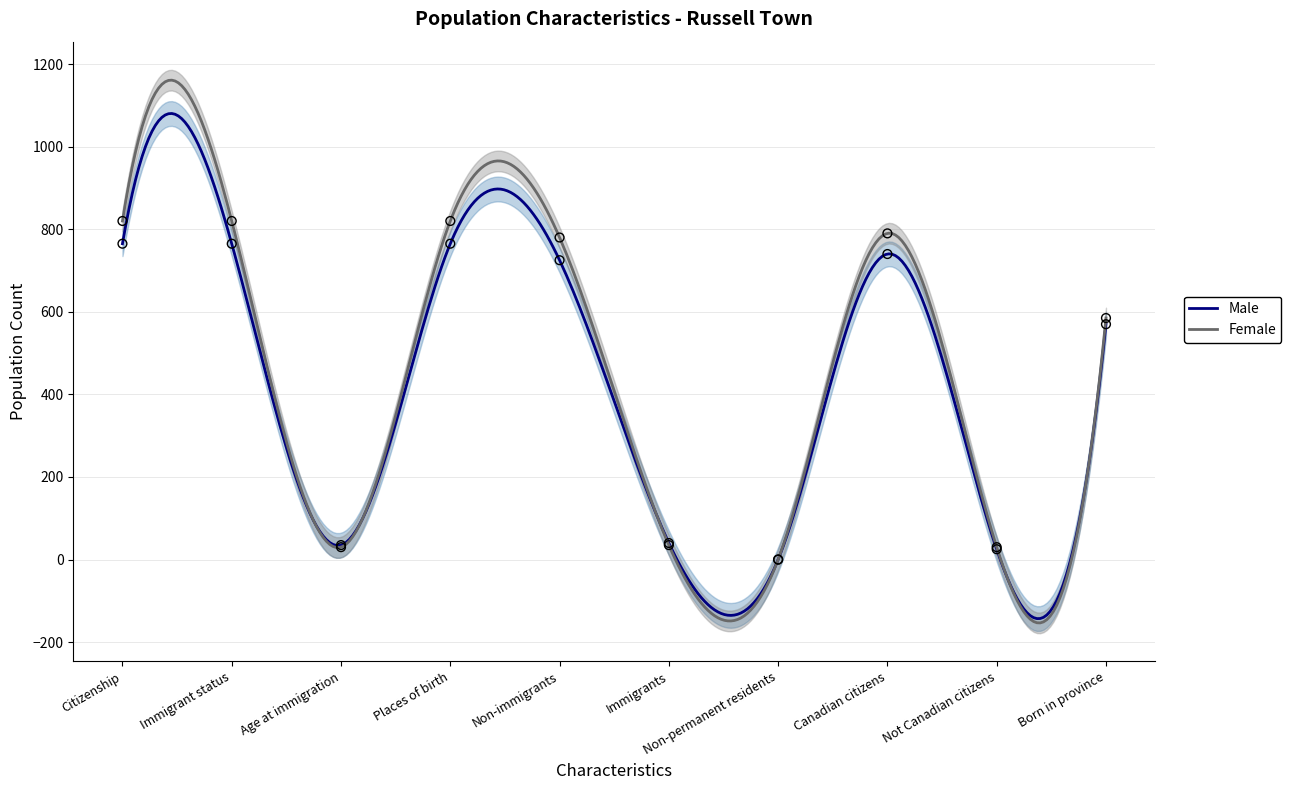

Is the value of Male at Citizenship greater than the value of Female at Places of birth?

No